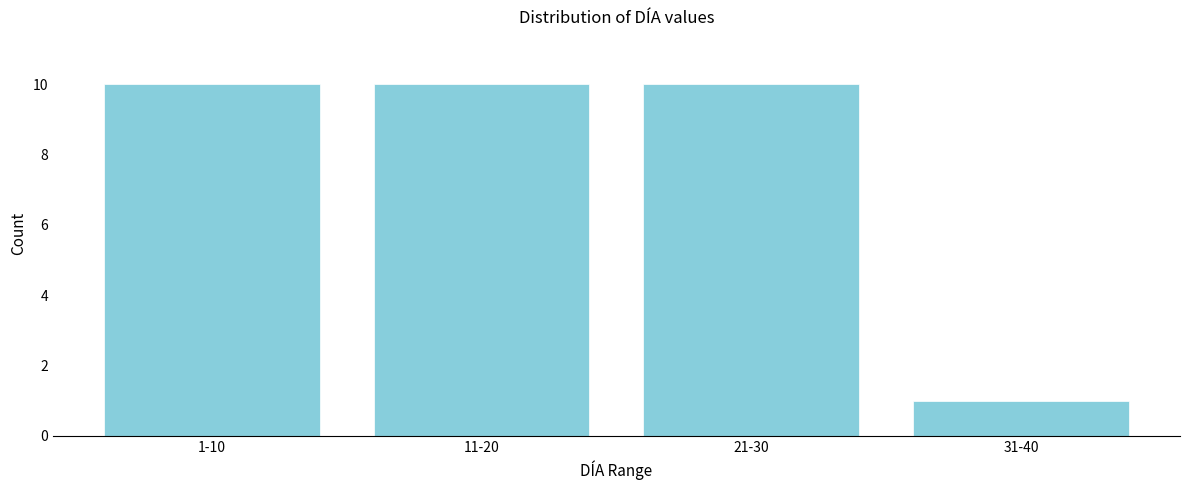

Reading left to right, transcribe all the data shown in this chart.

1-10=10	11-20=10	21-30=10	31-40=1